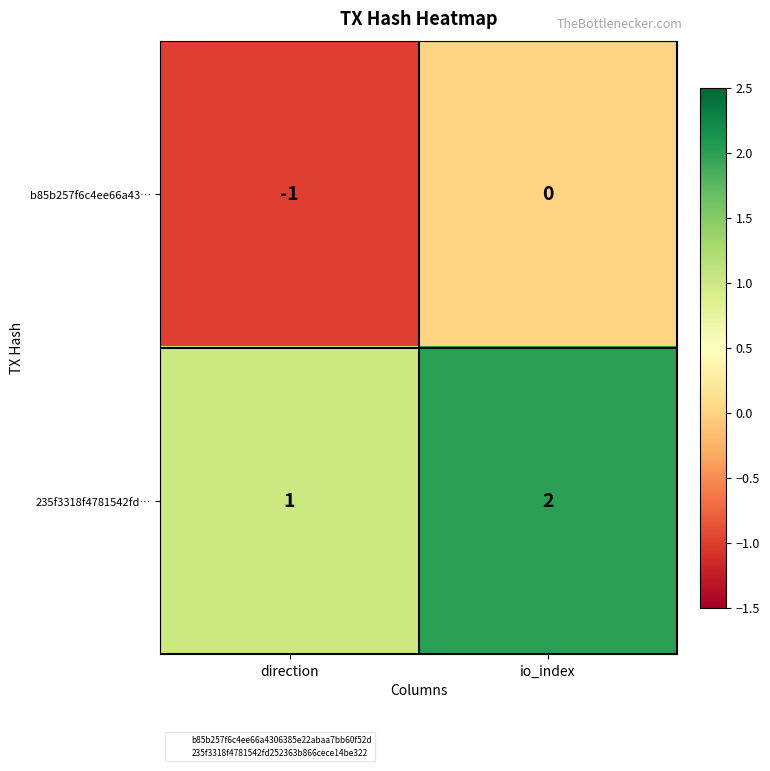

Rank the series by their maximum value, from lowest to highest.

b85b257f6c4ee66a43…, 235f3318f4781542fd…